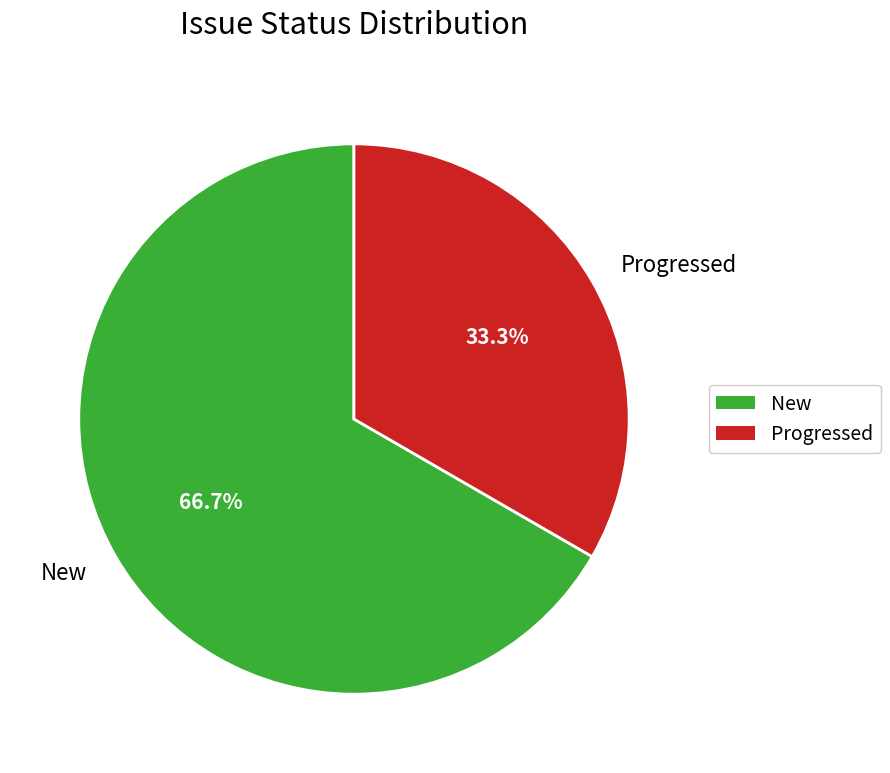

How many slices are in this pie chart?

2